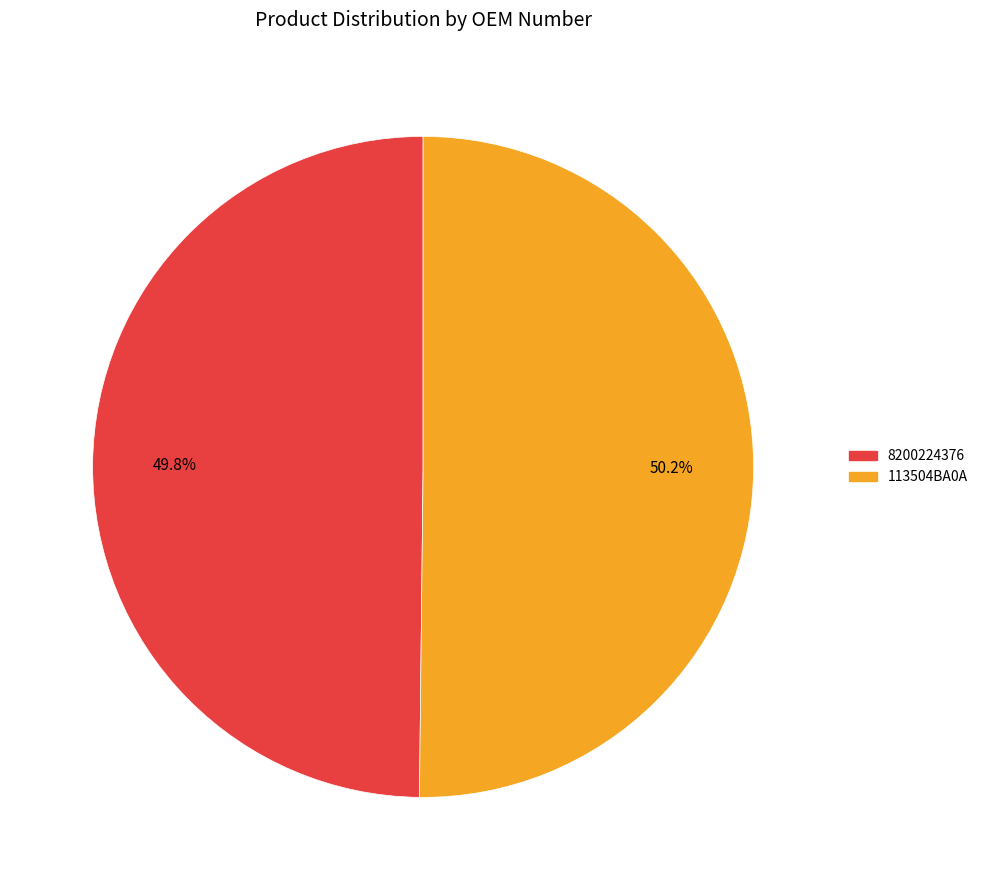

Do 8200224376 and 113504BA0A together represent more than half of the pie?

Yes